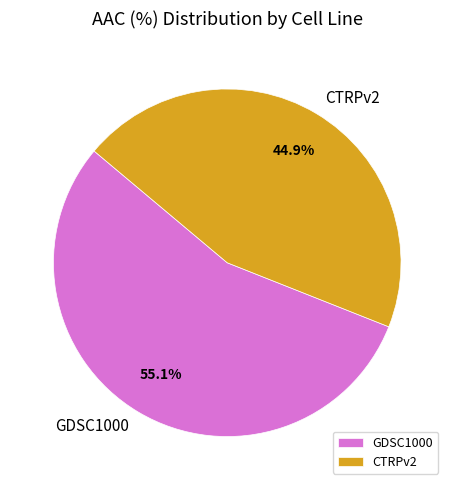

To the nearest percent, what portion does GDSC1000 represent?

55%